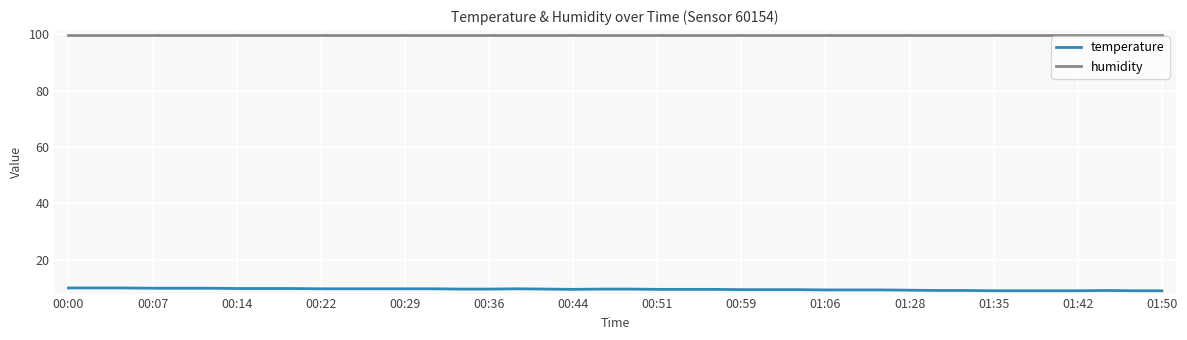

What is the lowest value of the temperature series?

9.0